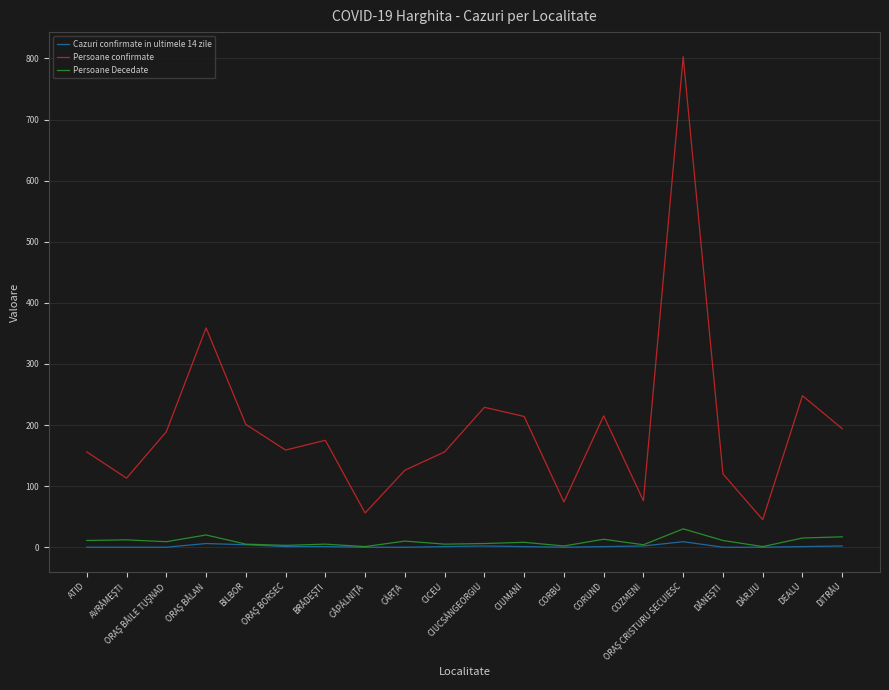

Does the chart display data point markers on the line(s)?

No